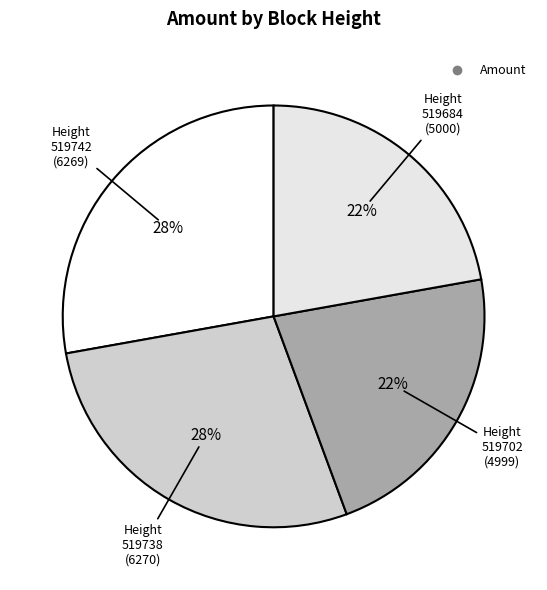

How many segments does this pie chart have?

4